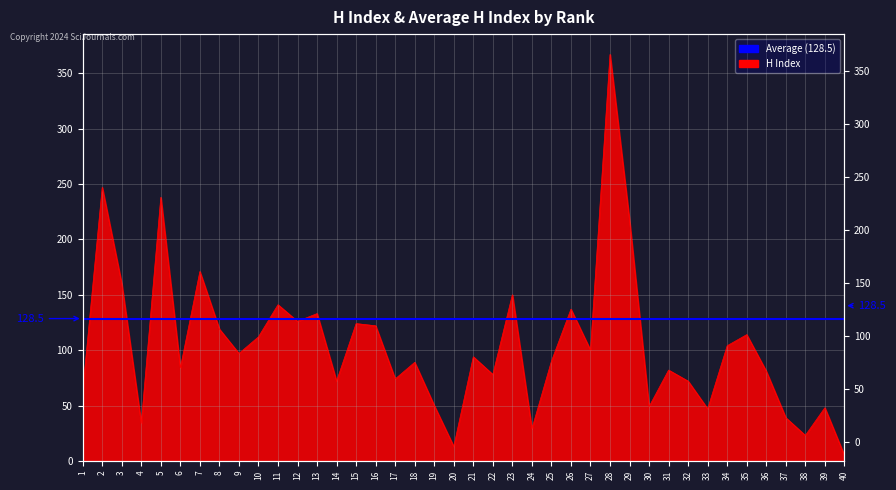

Count the number of categories in the chart.

40